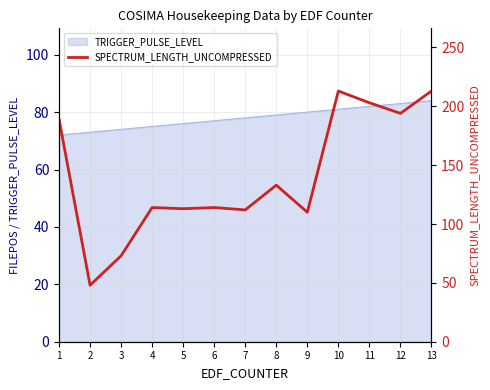

How many interior local peaks (higher than both neighbors) does the data have?

4